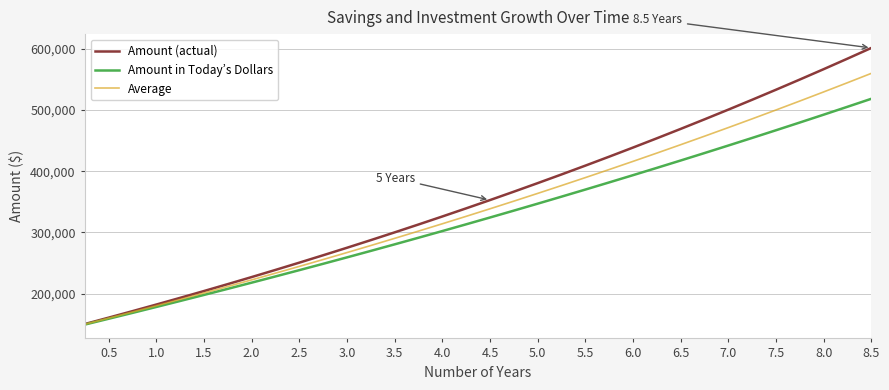

Rank the series by their maximum value, from highest to lowest.

Amount (actual), Average, Amount in Today’s Dollars